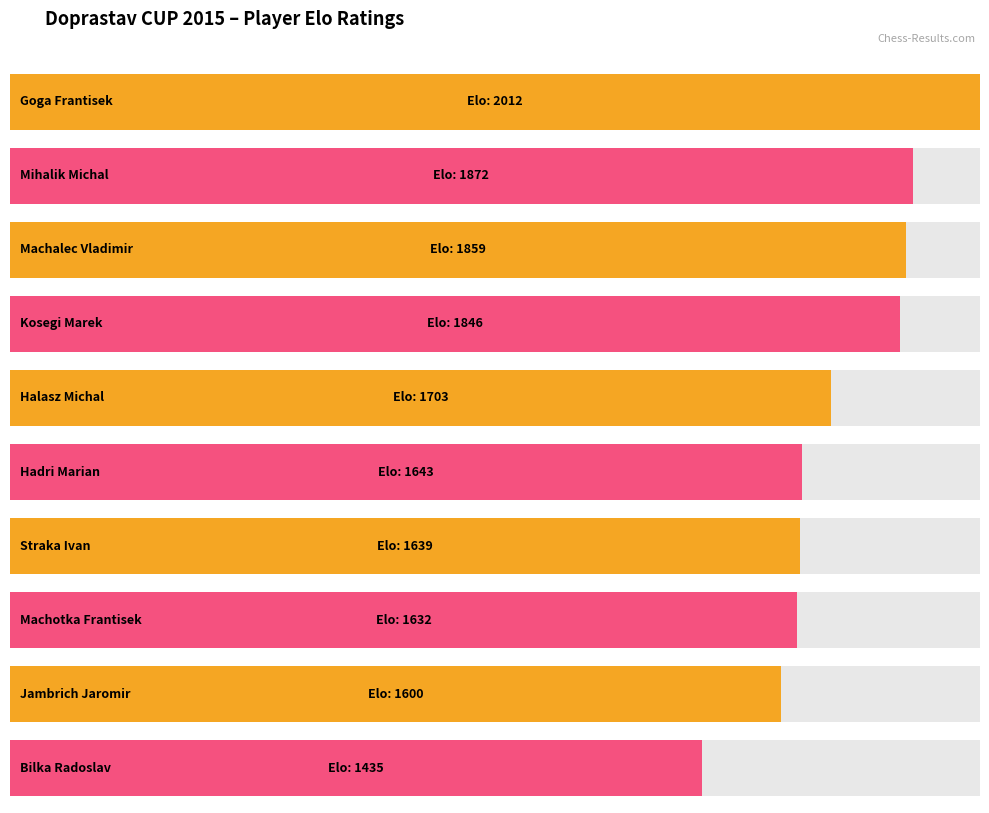

Reading left to right, transcribe all the data shown in this chart.

Goga Frantisek=2012	Mihalik Michal=1872	Machalec Vladimir=1859	Kosegi Marek=1846	Halasz Michal=1703	Hadri Marian=1643	Straka Ivan=1639	Machotka Frantisek=1632	Jambrich Jaromir=1600	Bilka Radoslav=1435